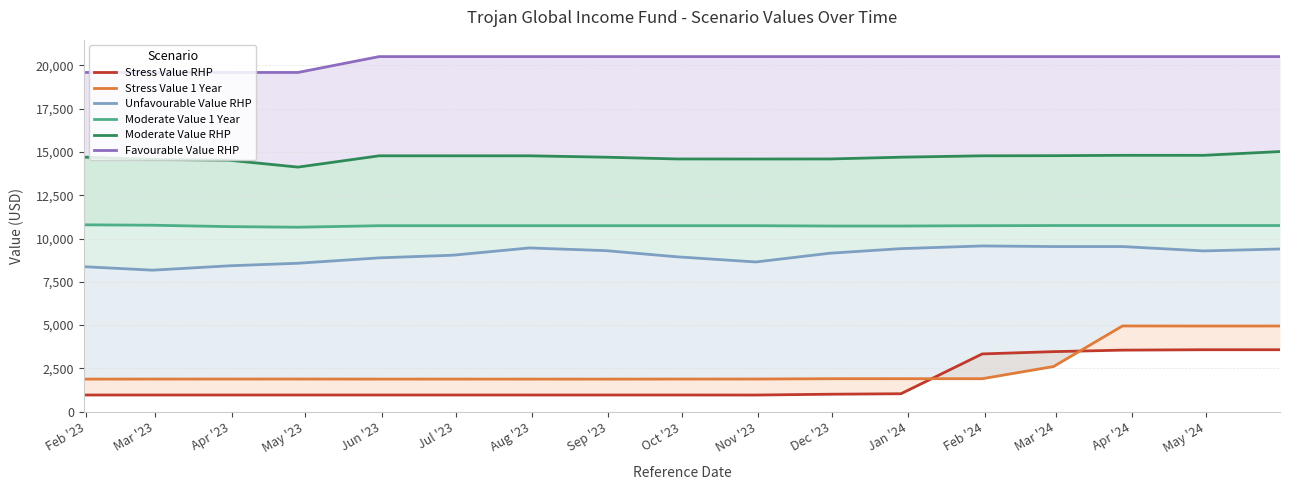

Which series changed the most between Feb '23 and Mar '23?

Unfavourable Value RHP